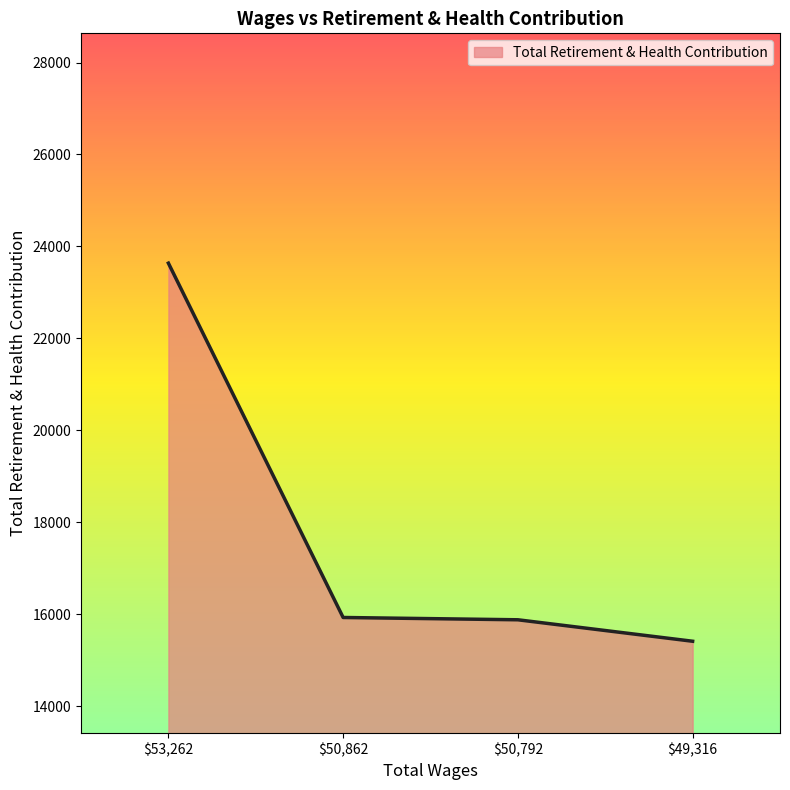

Read the value at $50,862, to the nearest 100.

15900